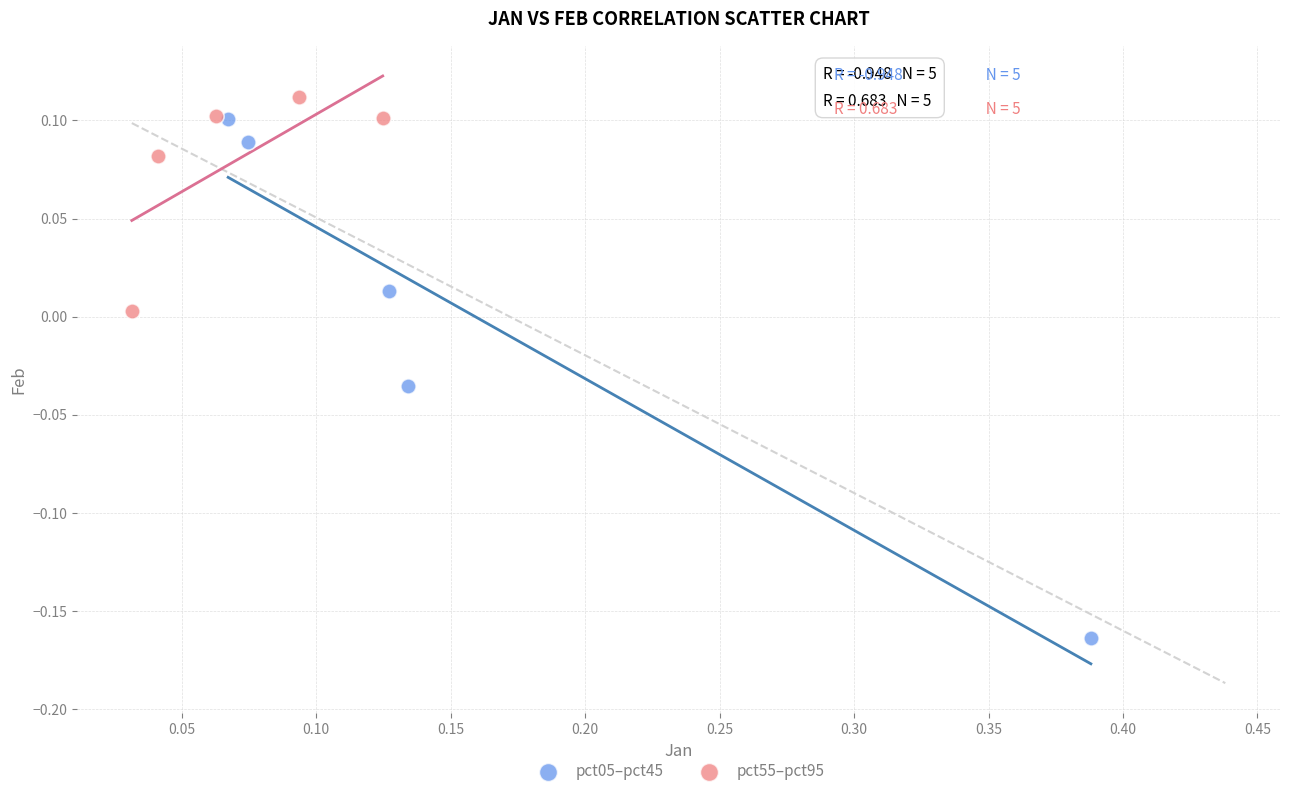

Which series contains the highest Y value?

pct55–pct95